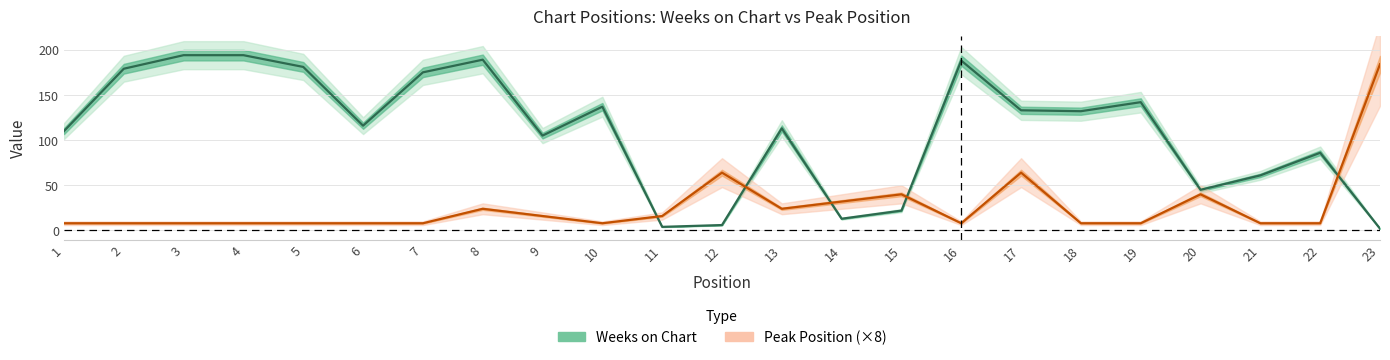

What is the difference between the Weeks on Chart values at 4 and 7?

19